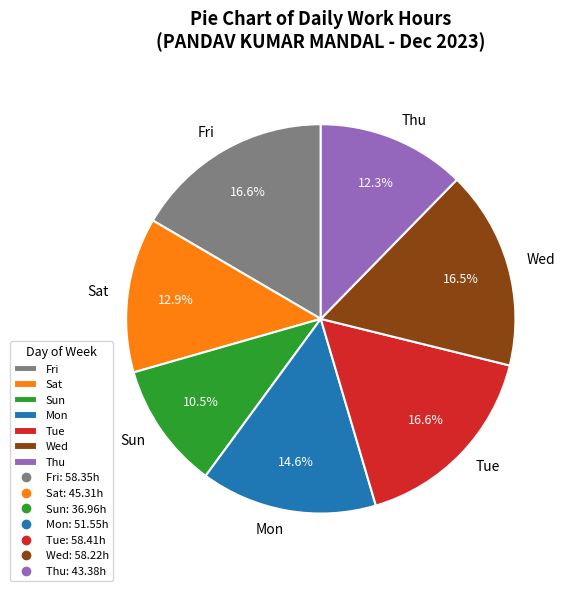

Count the number of slices in the pie.

7